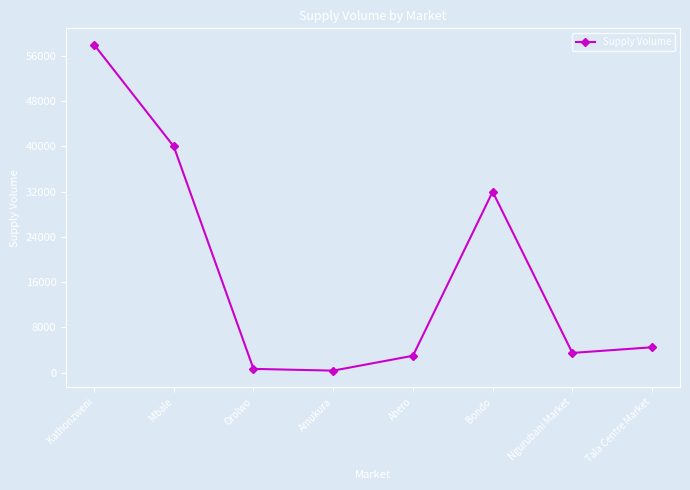

Does the chart display data point markers on the line(s)?

Yes